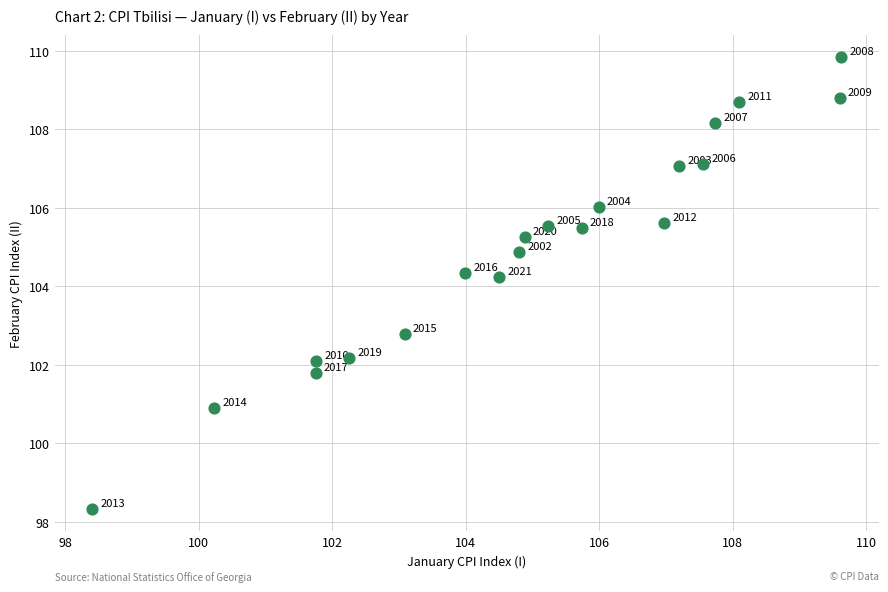

What is the range of Y values (max minus min)?

11.5